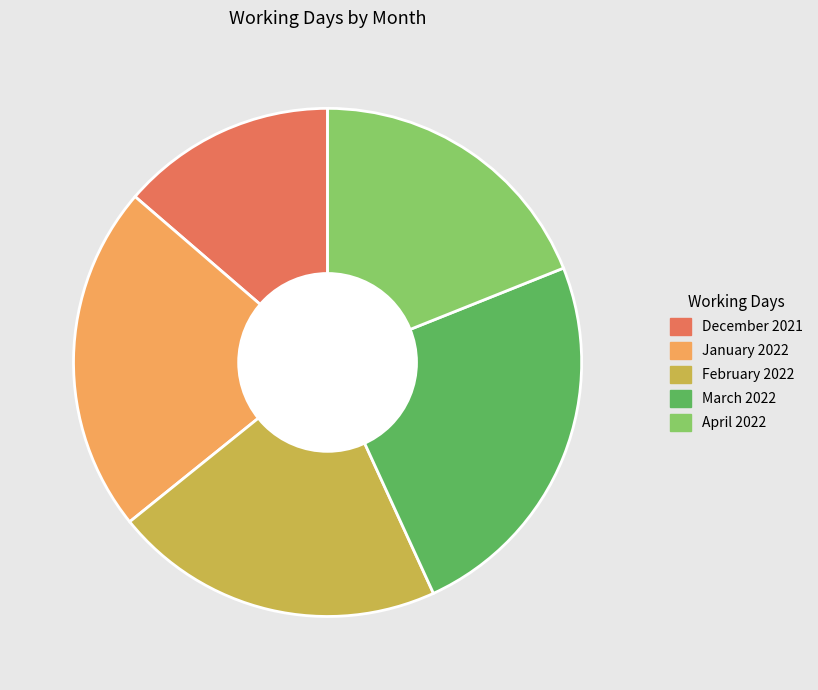

Is it true that December 2021 is 14% of the pie?

True